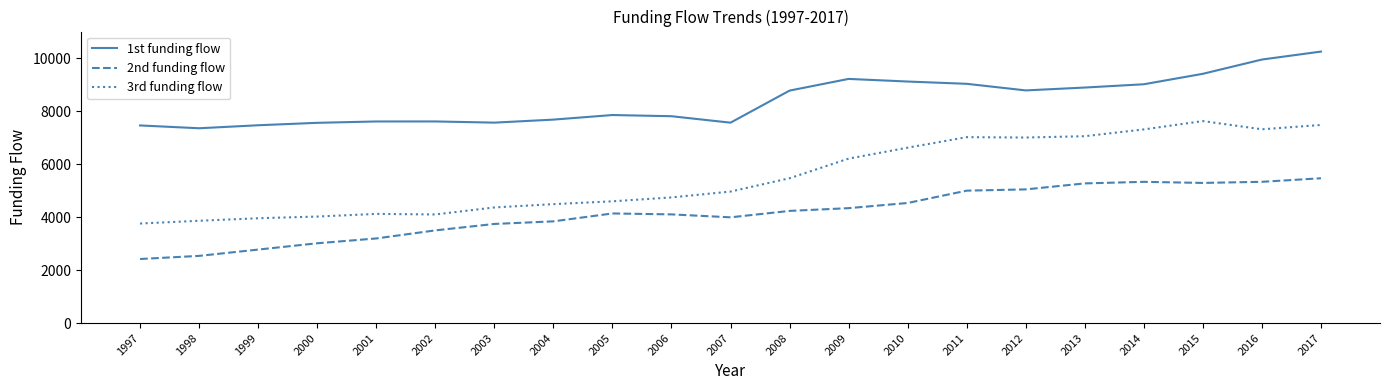

True or false: 1st funding flow and 3rd funding flow cross at least once.

False